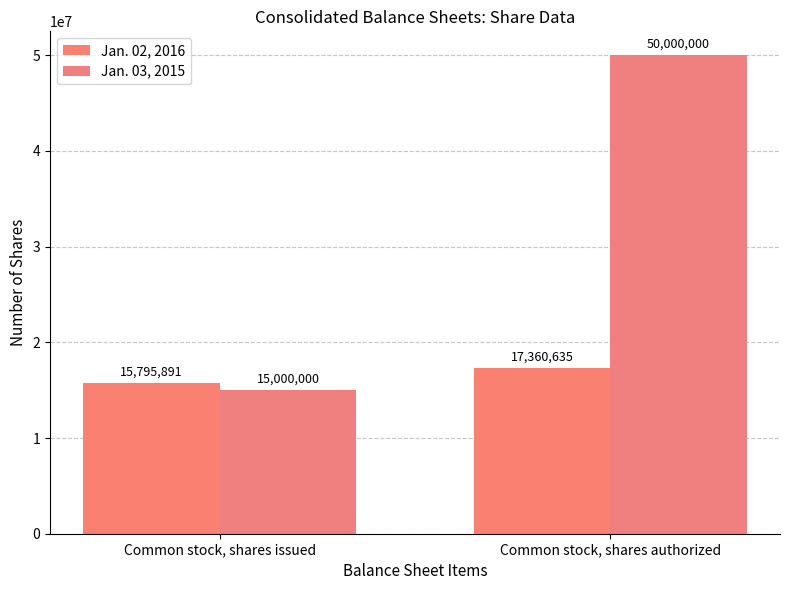

Which has a higher value, Common stock, shares issued or Common stock, shares authorized?

Common stock, shares authorized